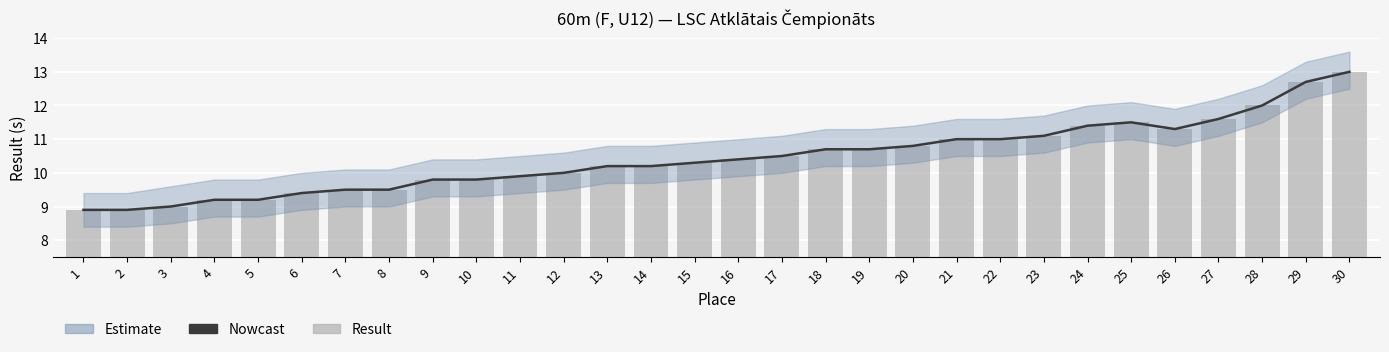

Are the bars grouped side by side (vs. stacked)?

Yes